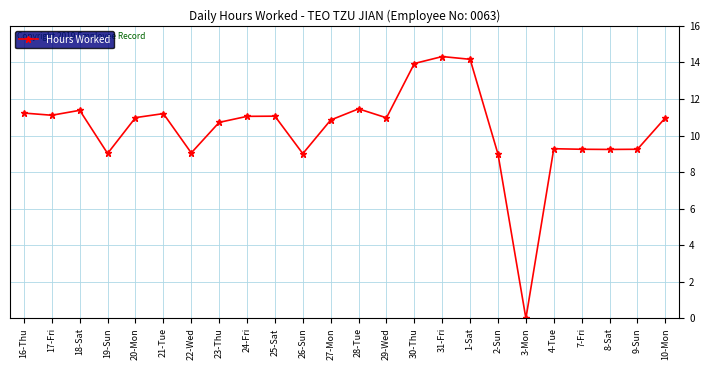

The chart shows a value of 13.7 at 2-Sun. True or false?

False